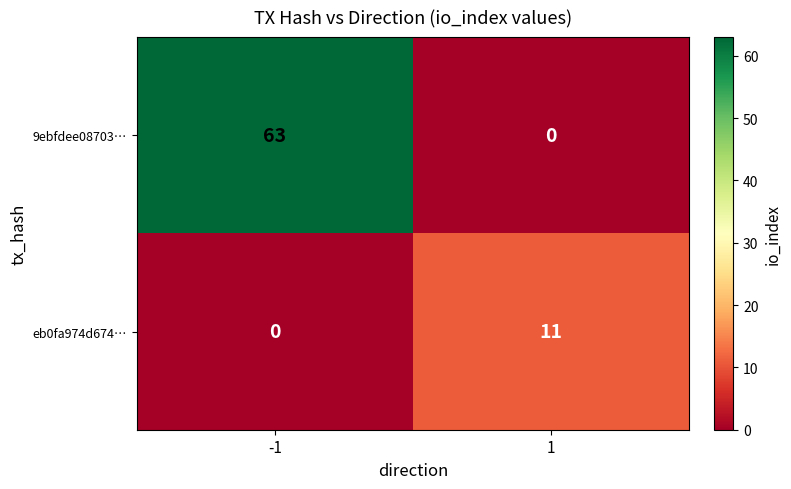

Is the value of eb0fa974d674… at 1 greater than the value of 9ebfdee08703… at -1?

No